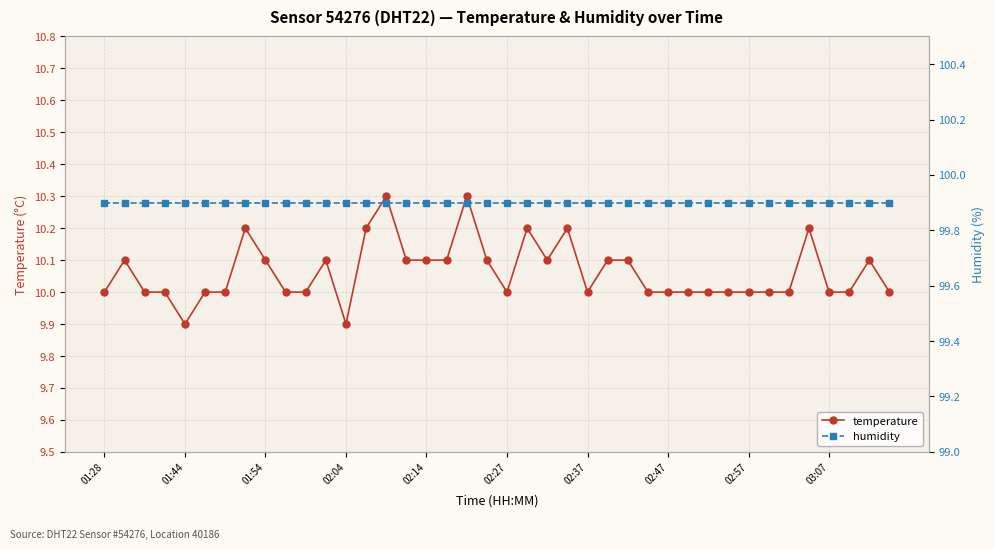

Reading left to right, list all the values displayed in this chart.

temperature: 10.0	10.1	10.0	10.0	9.9	10.0	10.0	10.2	10.1	10.0	10.0	10.1	9.9	10.2	10.3	10.1	10.1	10.1	10.3	10.1	10.0	10.2	10.1	10.2	10.0	10.1	10.1	10.0	10.0	10.0	10.0	10.0	10.0	10.0	10.0	10.2	10.0	10.0	10.1	10.0
humidity: 99.9	99.9	99.9	99.9	99.9	99.9	99.9	99.9	99.9	99.9	99.9	99.9	99.9	99.9	99.9	99.9	99.9	99.9	99.9	99.9	99.9	99.9	99.9	99.9	99.9	99.9	99.9	99.9	99.9	99.9	99.9	99.9	99.9	99.9	99.9	99.9	99.9	99.9	99.9	99.9